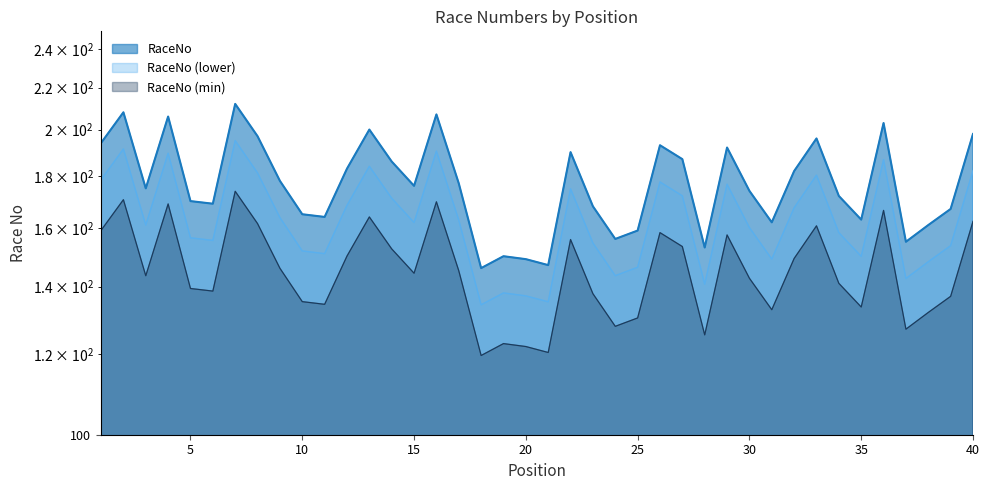

What is the approximate value at 11, to the nearest 10?

160